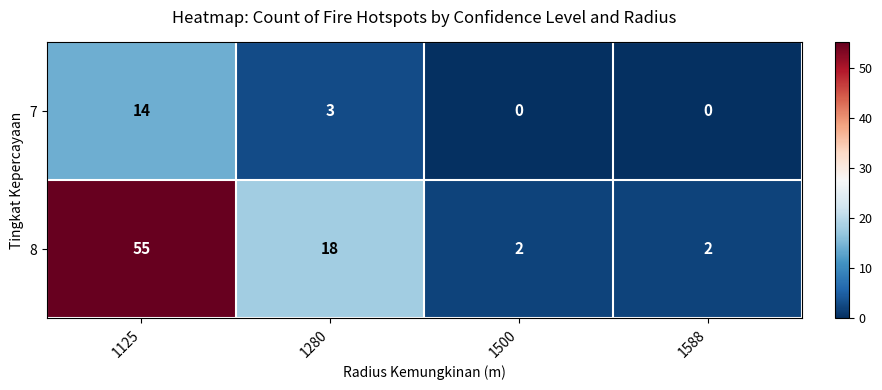

Reading left to right, extract all data points from this chart.

7: 1125=14	1280=3	1500=0	1588=0
8: 1125=55	1280=18	1500=2	1588=2